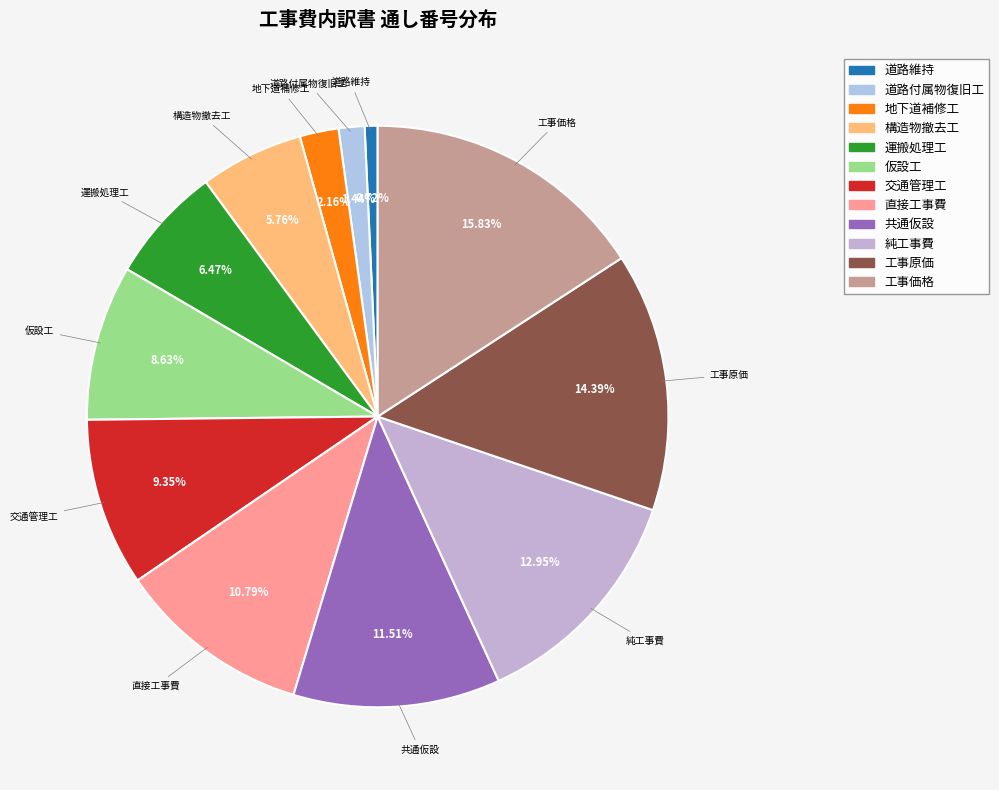

To the nearest percent, what percentage of the pie is 仮設工?

9%